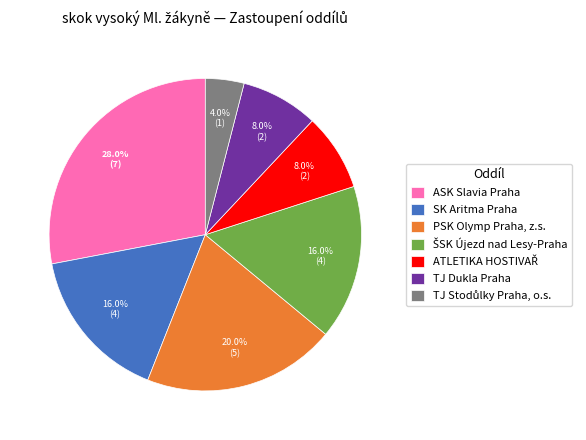

Is there a majority slice in this chart?

No